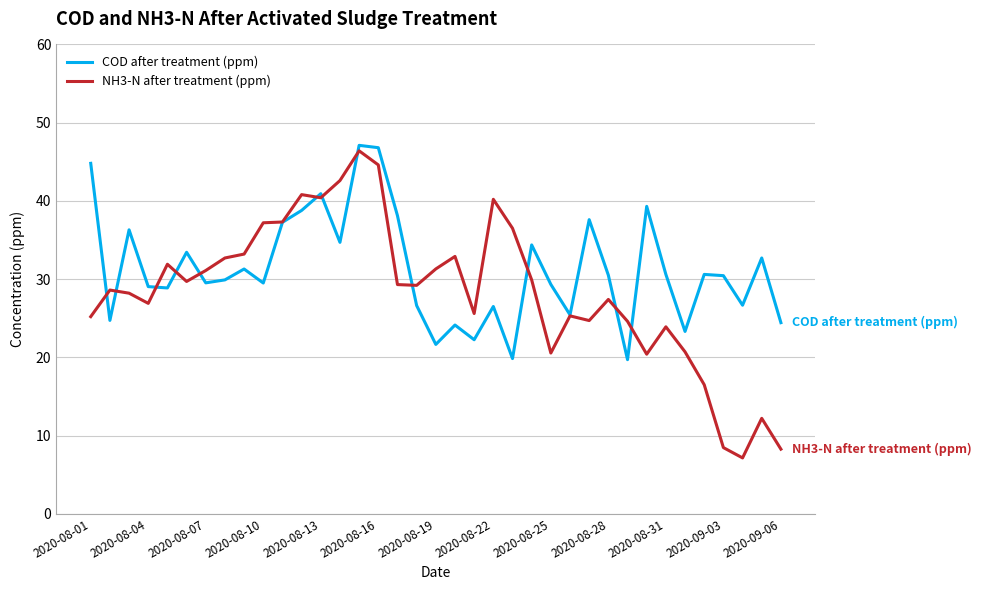

What are all the series names shown in the legend?

COD after treatment (ppm), NH3-N after treatment (ppm)